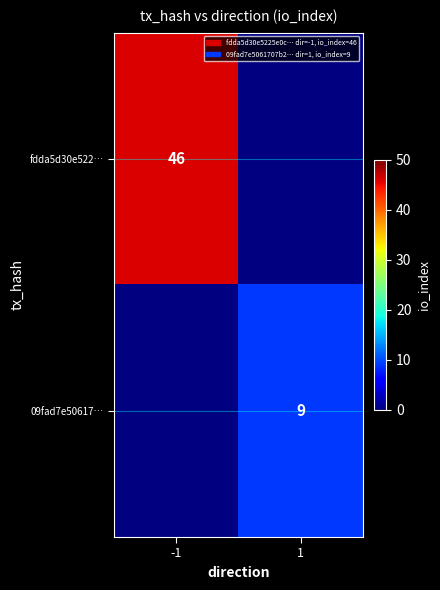

How many series are shown in this chart?

2